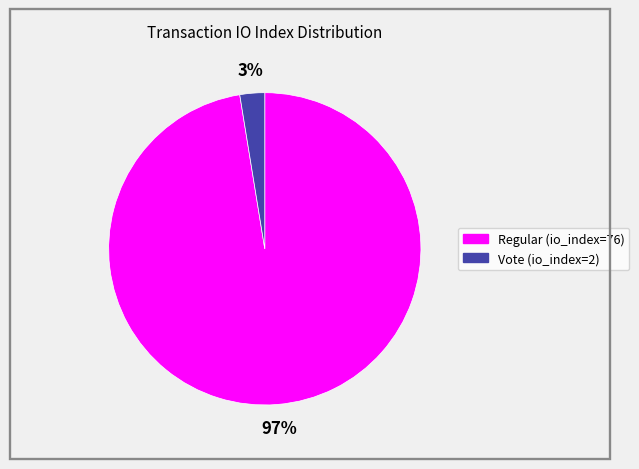

True or false: Regular (io_index=76) accounts for 91% of the total.

False